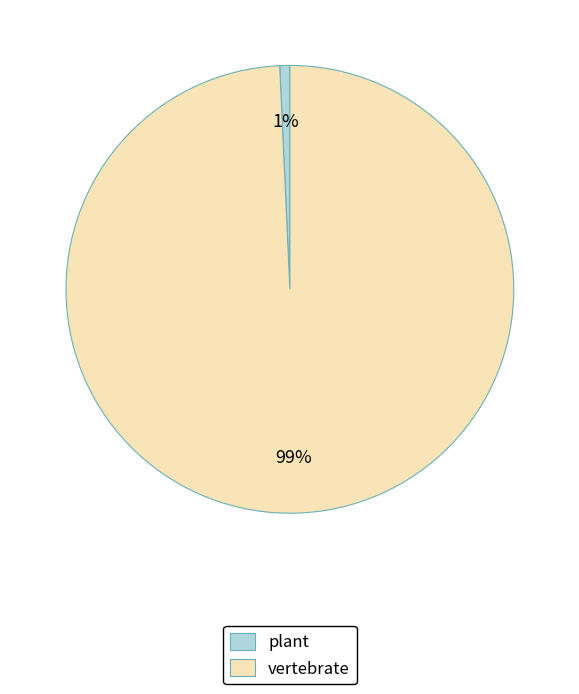

Which slice represents more than half of the pie?

vertebrate